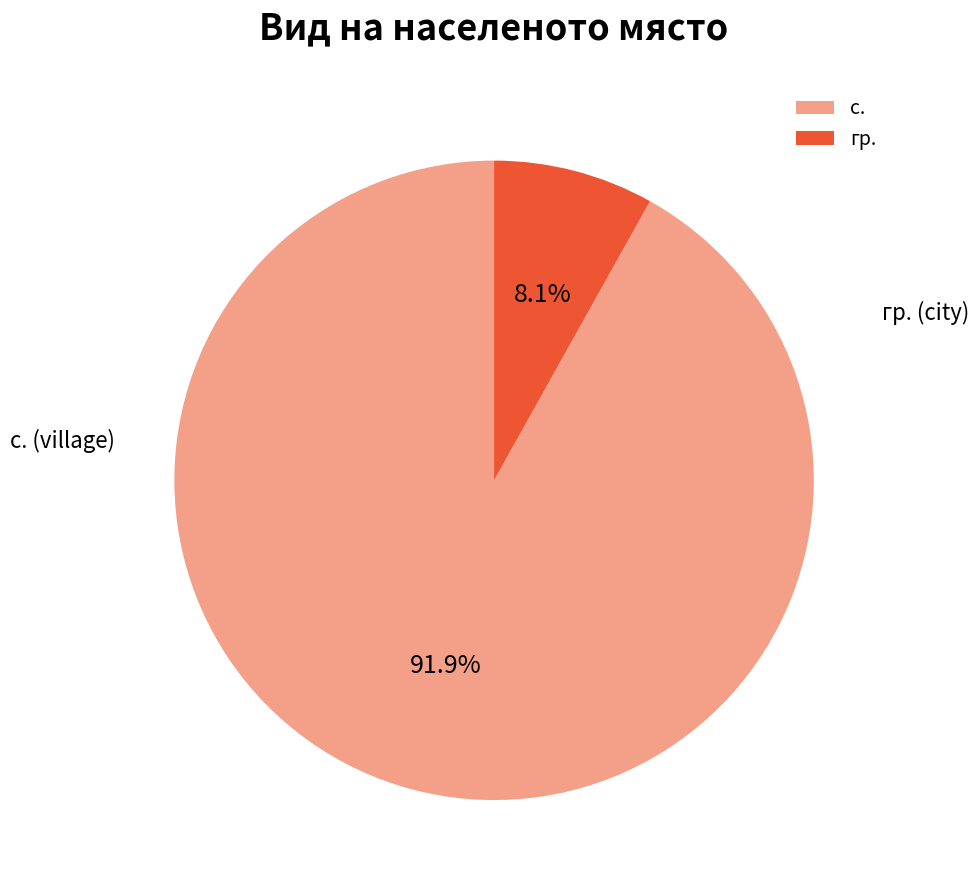

Which category has the smallest portion of the pie?

гр.